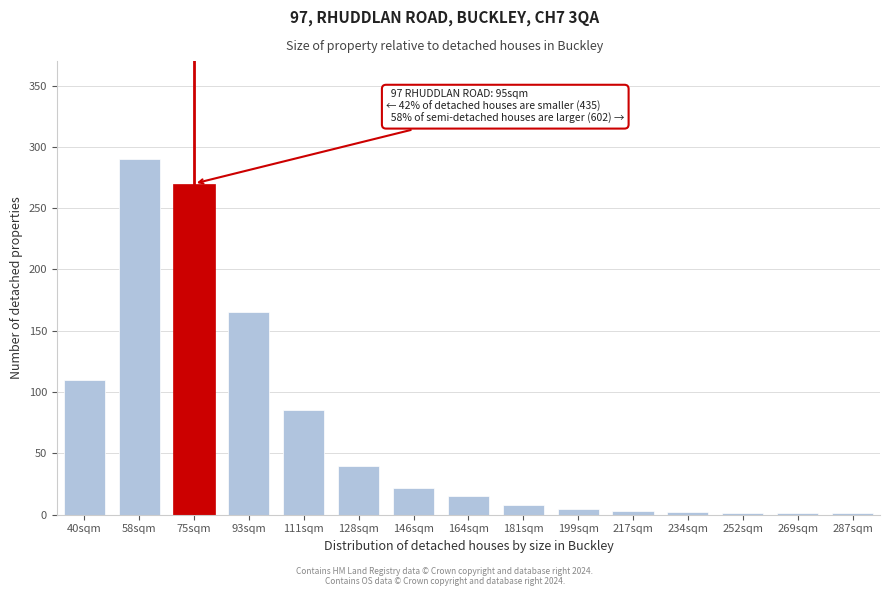

Is it true that the value at 93sqm is 85?

False